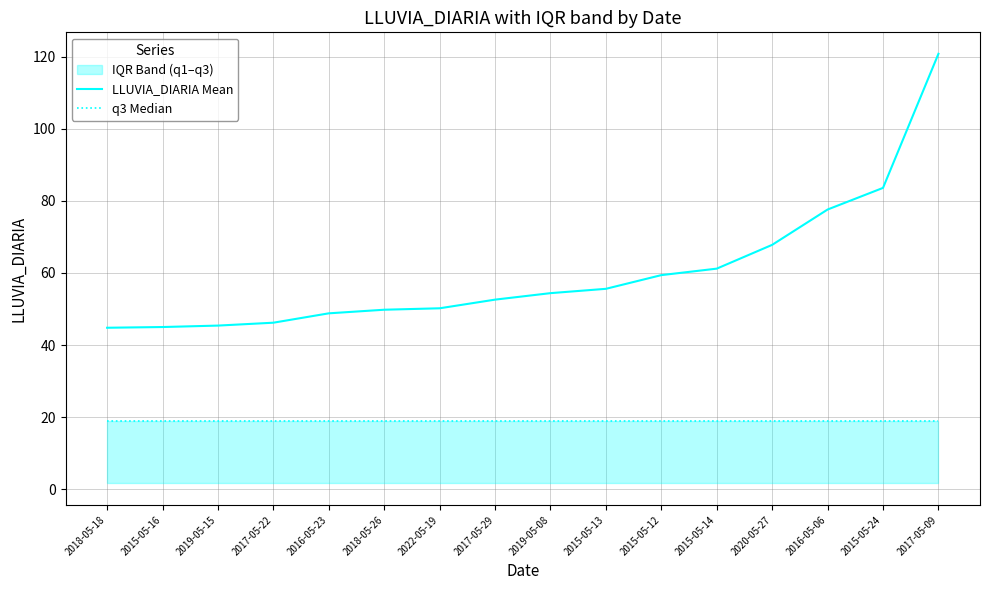

True or false: LLUVIA_DIARIA Mean and q3 Median intersect in this chart.

False